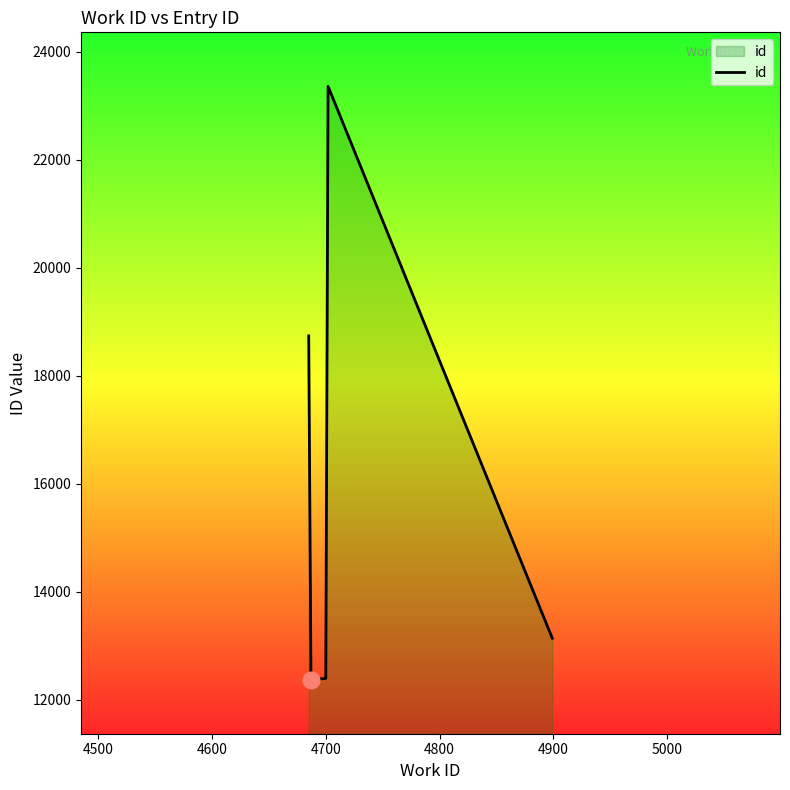

What is the value of the 1st point from the left?

18741